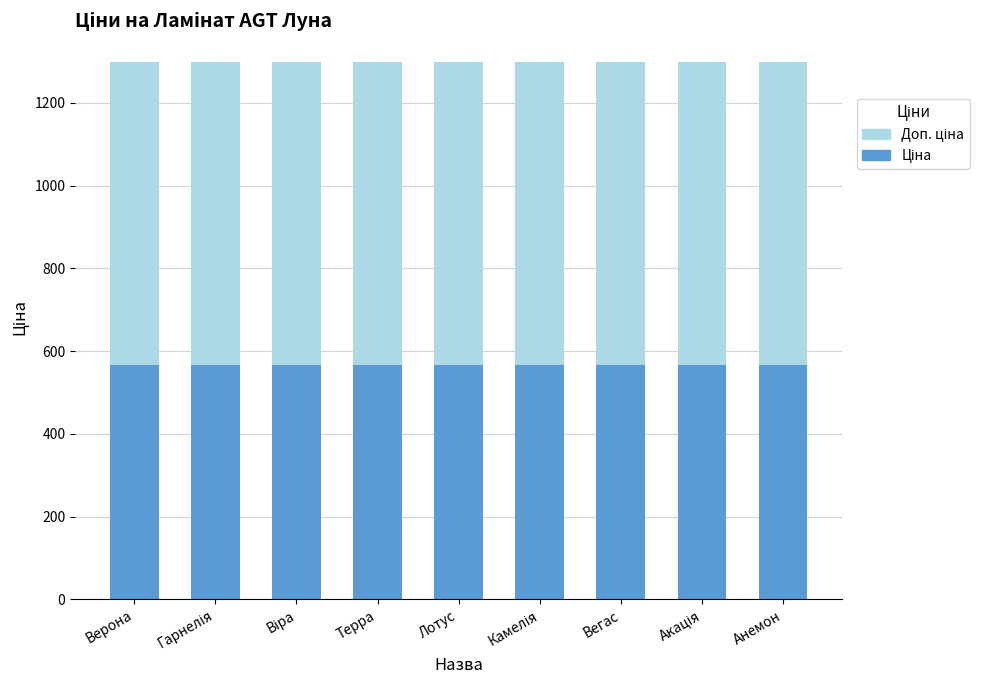

What is the label of the 3rd bar from the left?

Віра